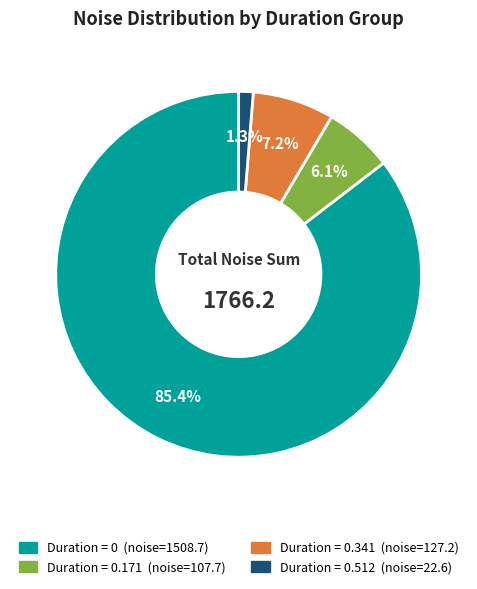

Is there any slice that represents more than half of the pie?

Yes